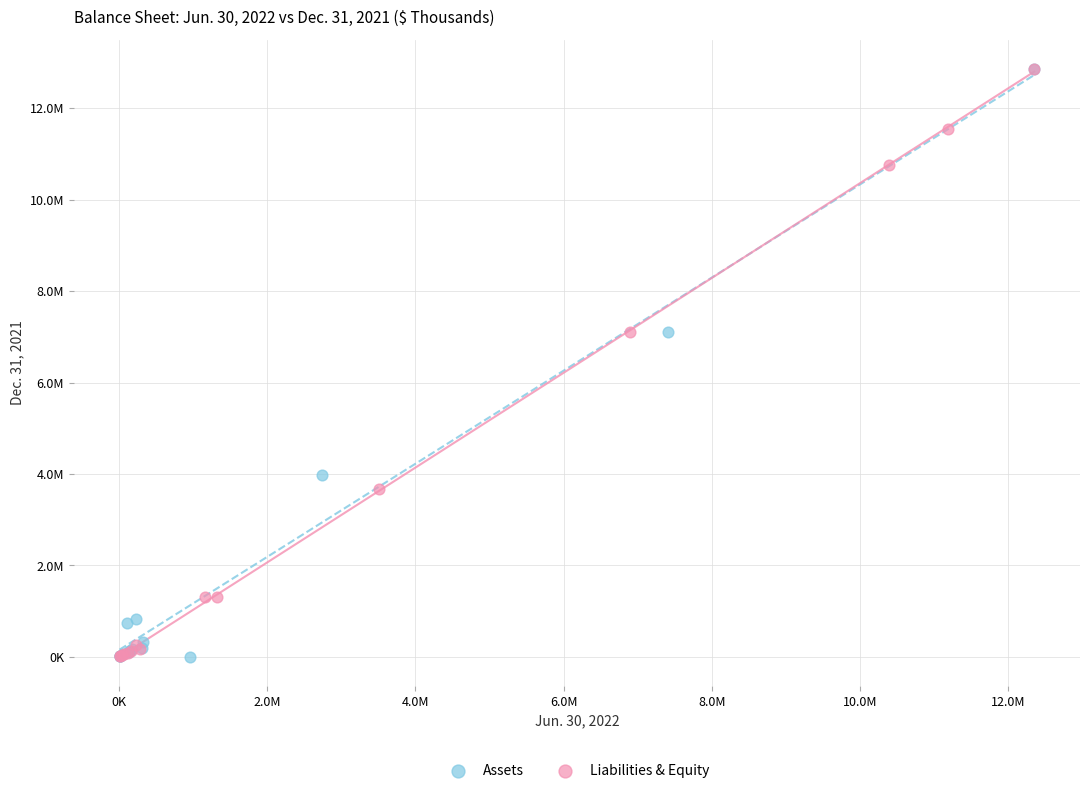

Which series has the widest spread of Y values?

Assets